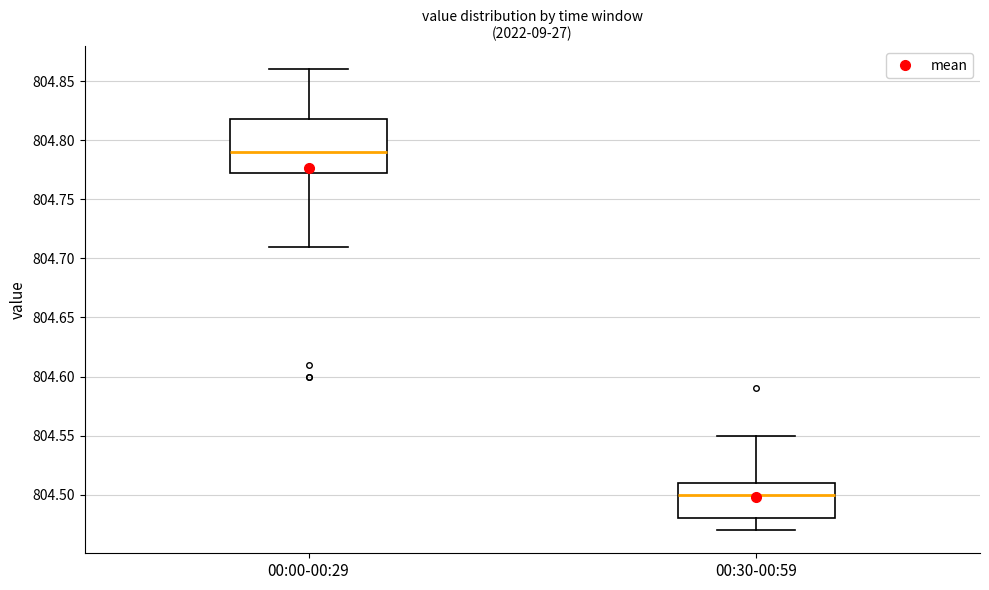

Reading left to right, read every box against the y-axis: the position of its median line, the range the box covers, and the ends of its whiskers. The values are not printed on the chart, so give them approximately, as read against the axis.

00:00-00:29: median 804.790, box 804.775 to 804.820, whiskers 804.710 to 804.860
00:30-00:59: median 804.500, box 804.480 to 804.510, whiskers 804.470 to 804.550